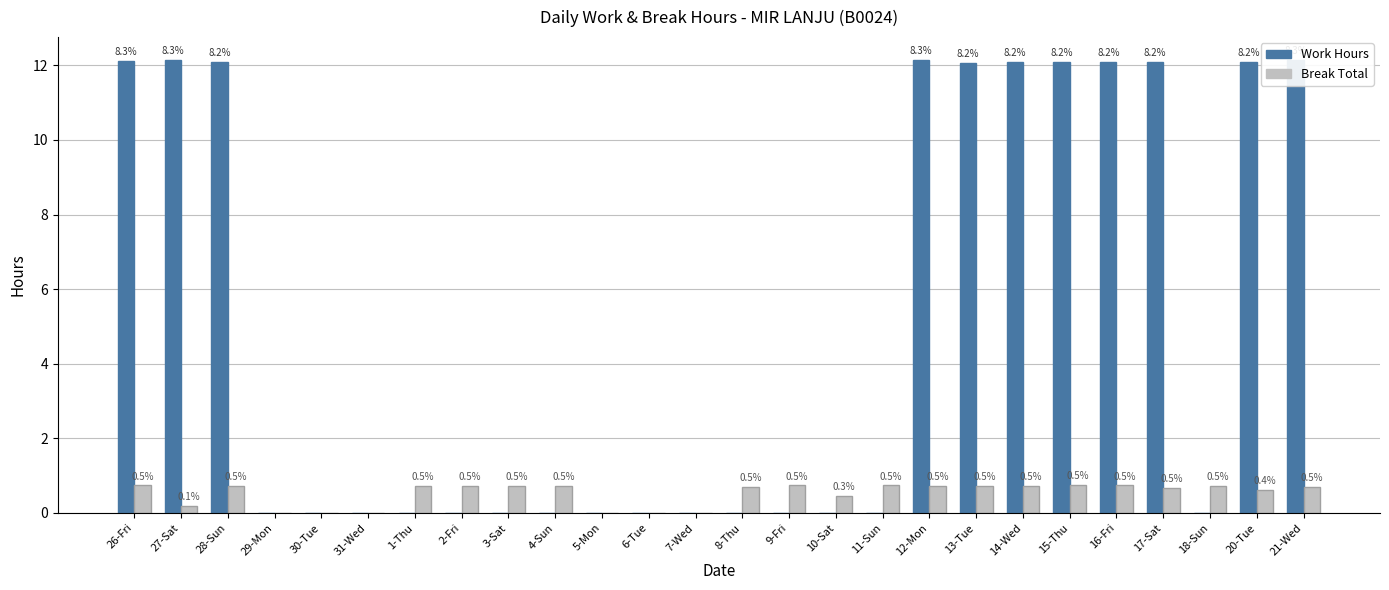

Which series has the largest total across all categories?

Work Hours